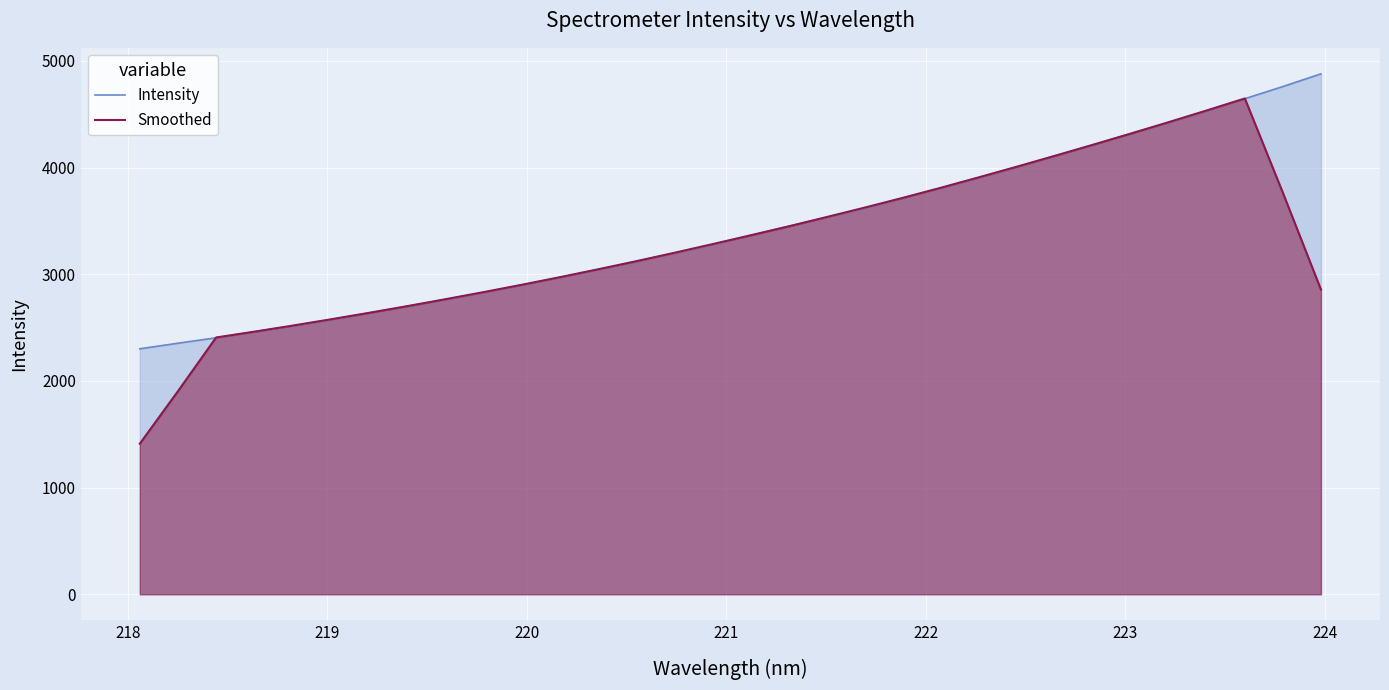

Which series has the widest spread of values?

Smoothed